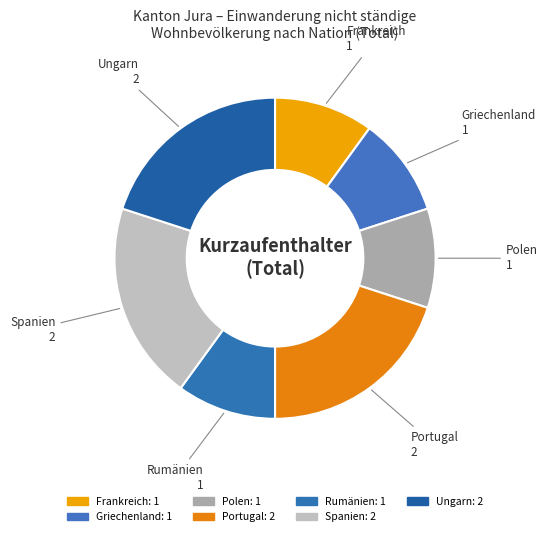

How many slices are in this pie chart?

7